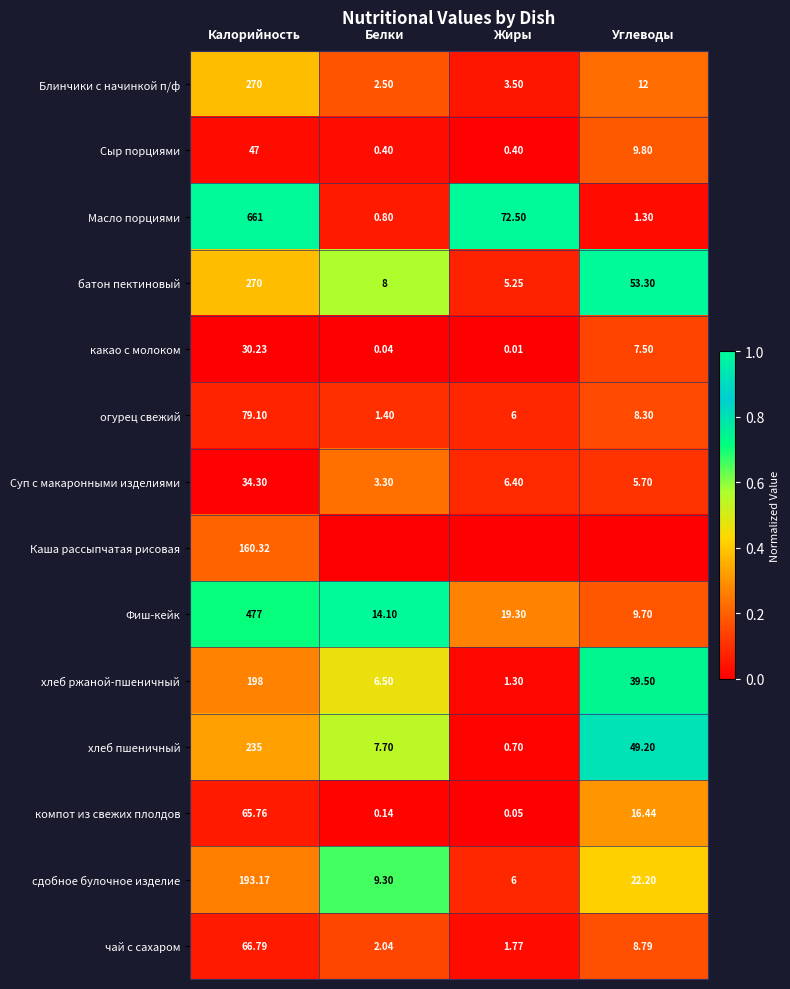

Which category has the lowest value in the хлеб пшеничный series?

Жиры